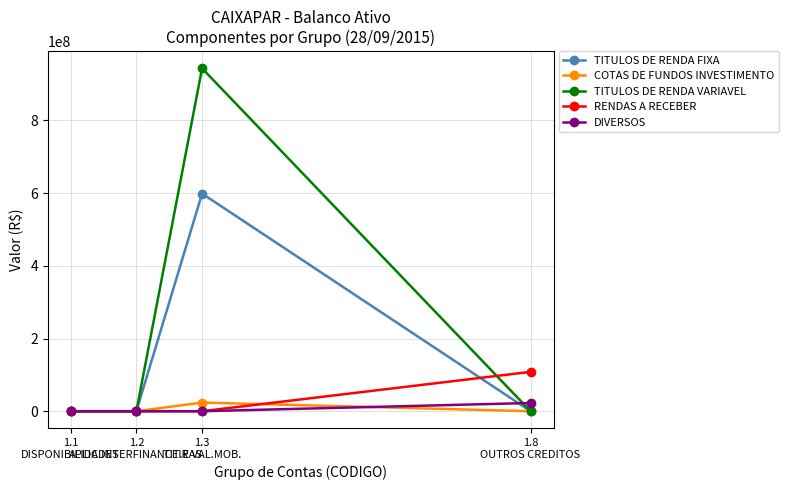

What is the maximum value for TITULOS DE RENDA FIXA?

598905331.4